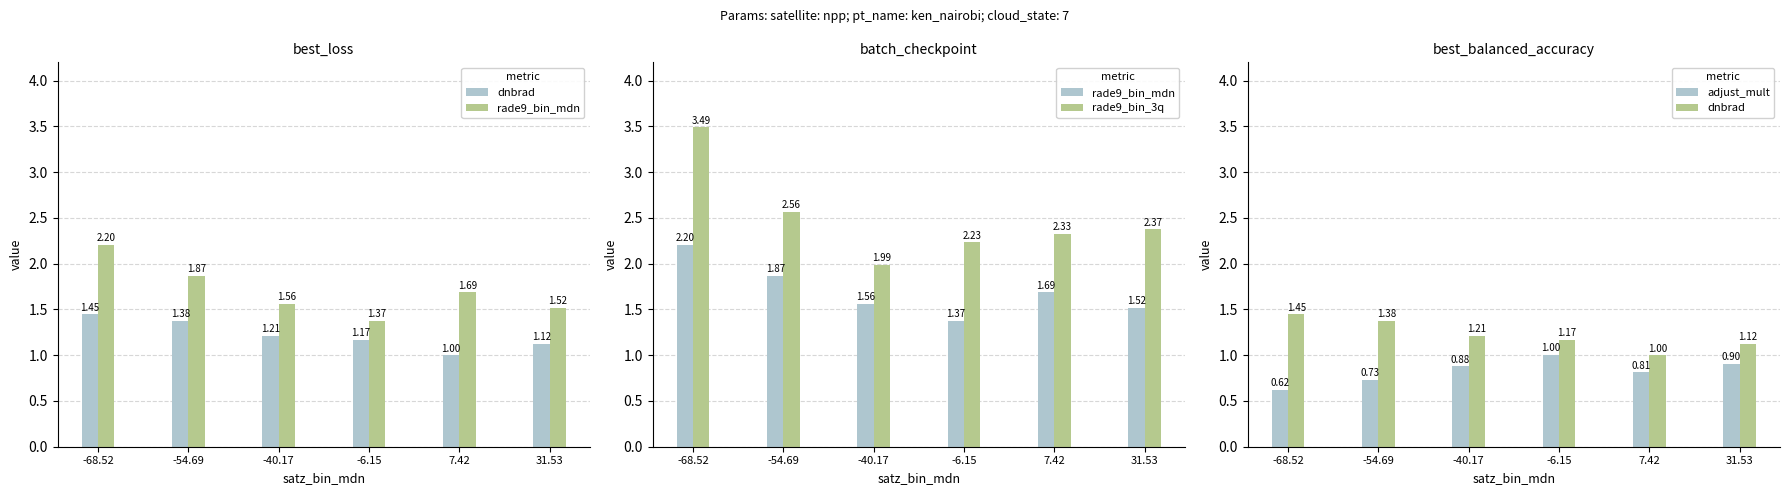

The dnbrad series shows 1.4 at -68.52. True or false?

True